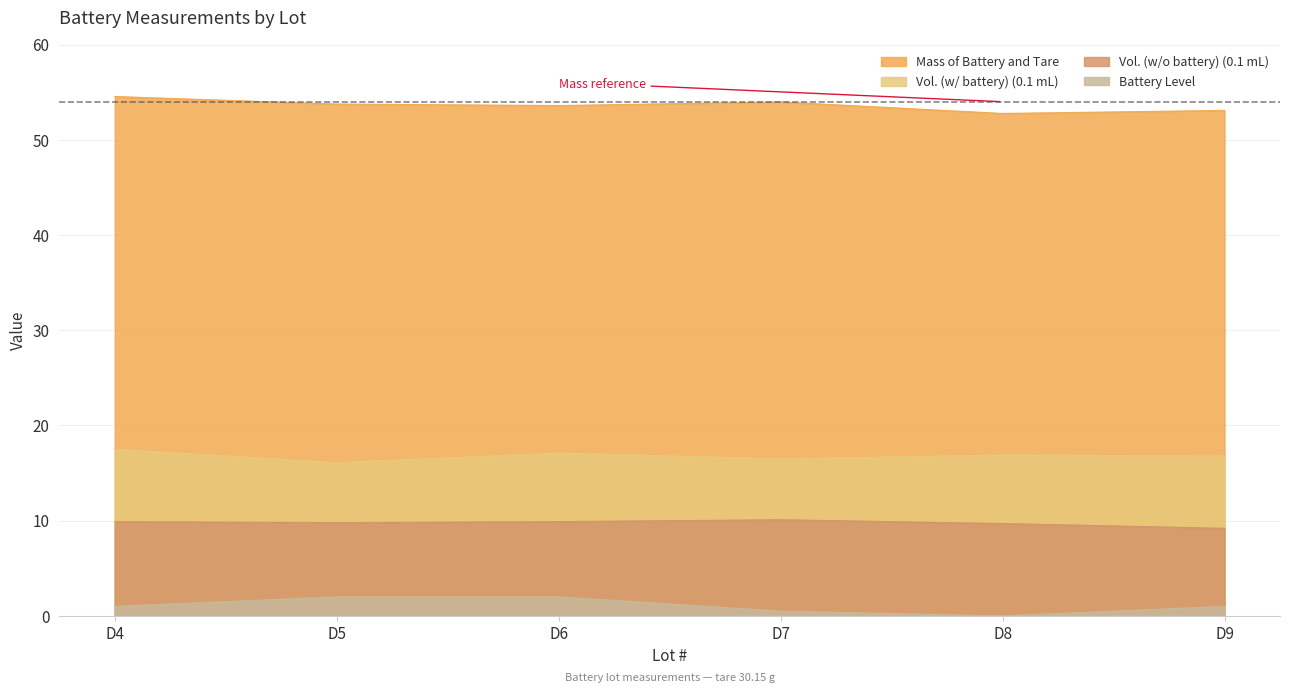

Which series has the widest spread of values?

Battery Level